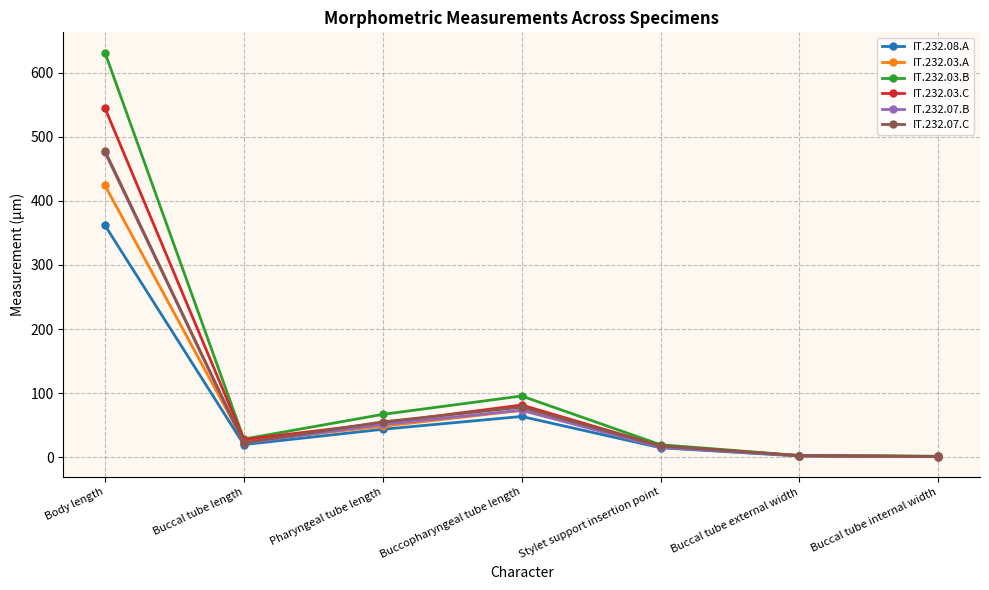

What is the difference between the highest and lowest values at Pharyngeal tube length?

23.2